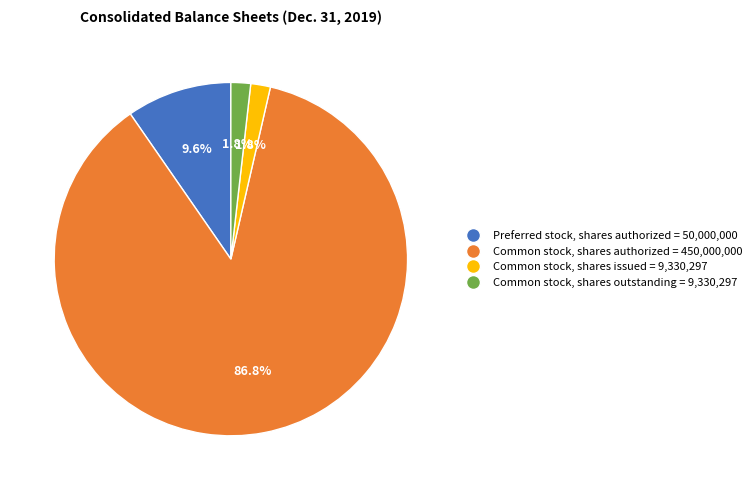

Is the sum of Preferred stock, shares authorized and Common stock, shares outstanding greater than half?

No